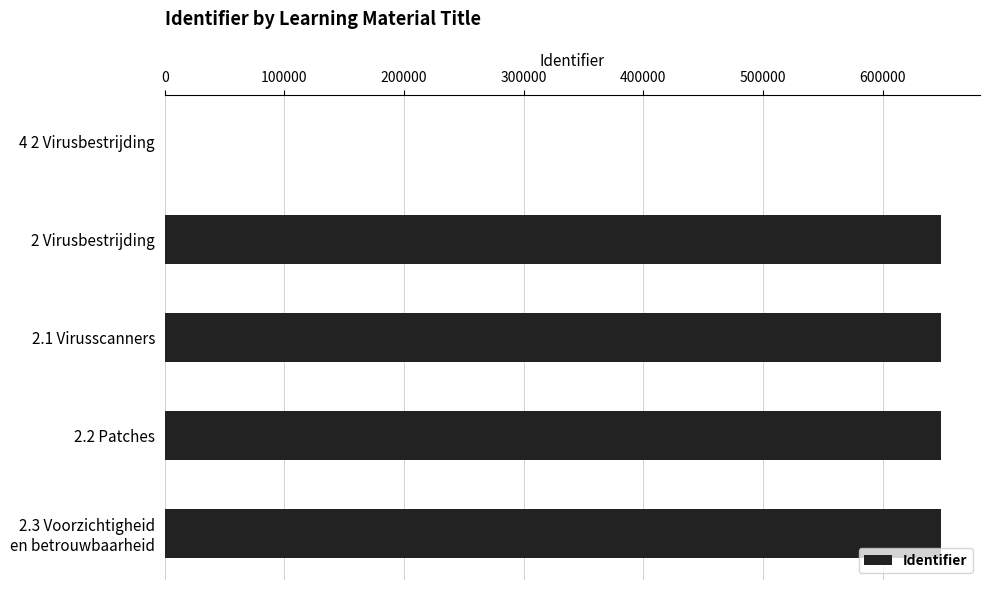

How many positive values are there?

4